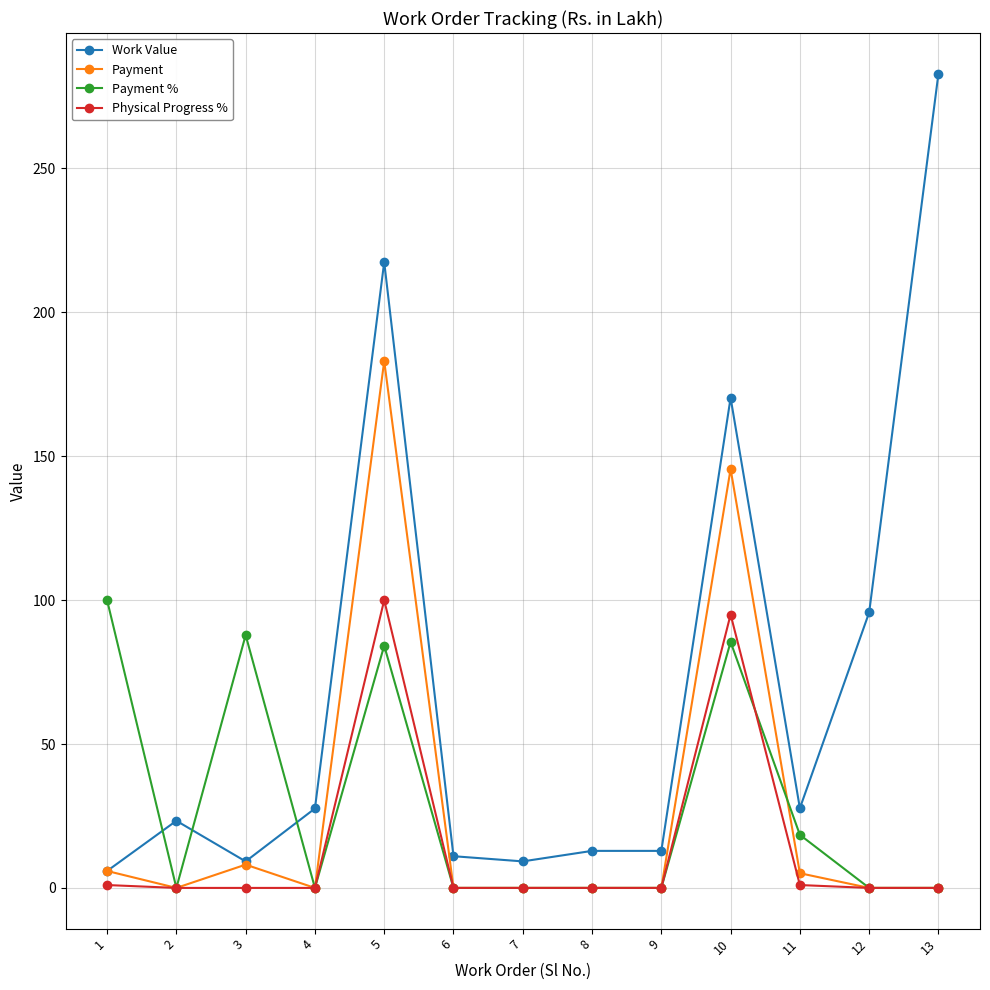

The Physical Progress % series shows -60.0 at 2. True or false?

False